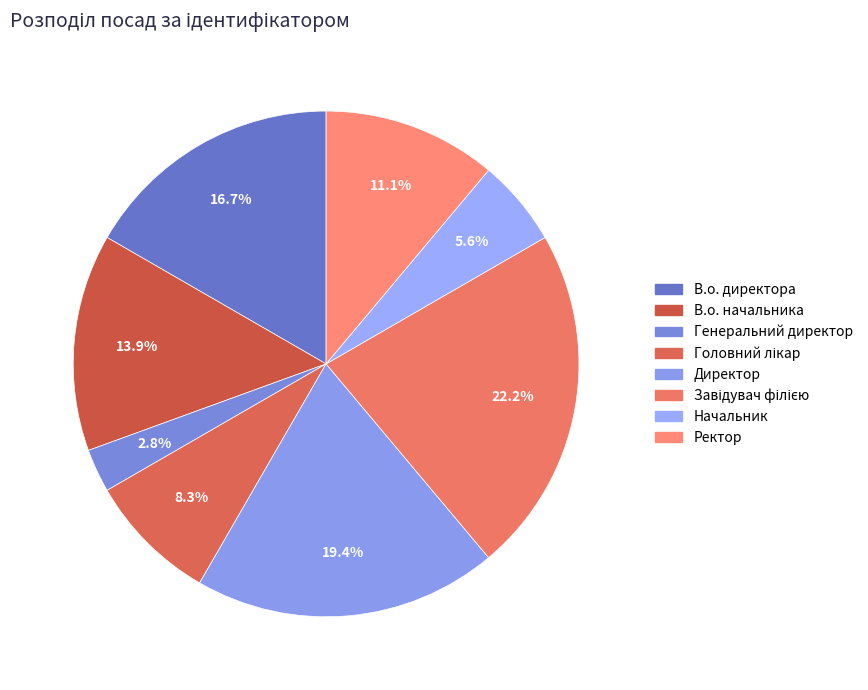

To the nearest percent, what is the average slice percentage?

12%